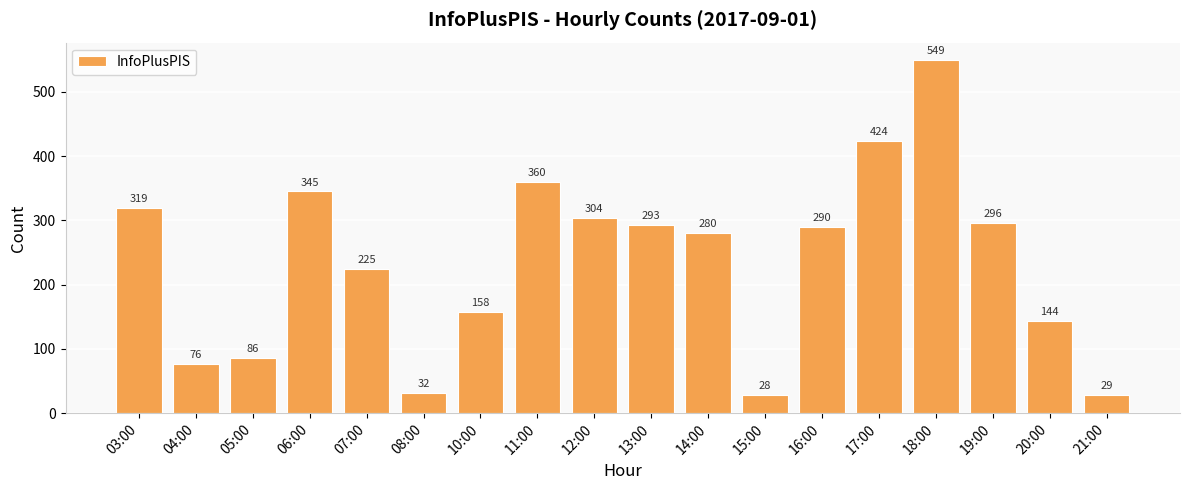

Reading left to right, list all the values displayed in this chart.

319	76	86	345	225	32	158	360	304	293	280	28	290	424	549	296	144	29